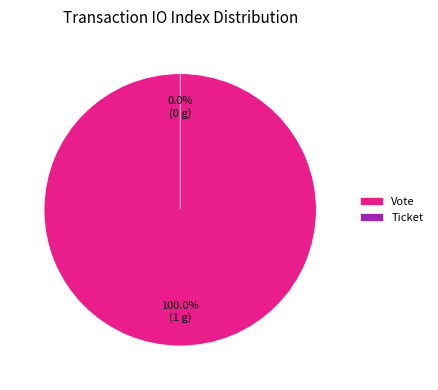

Does any single category account for the majority?

Yes